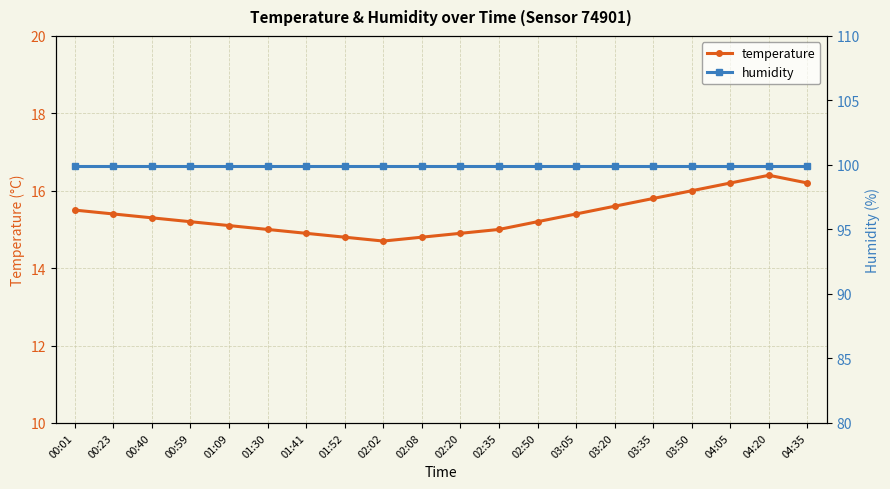

Rank the series at 02:02 from lowest to highest value.

temperature, humidity